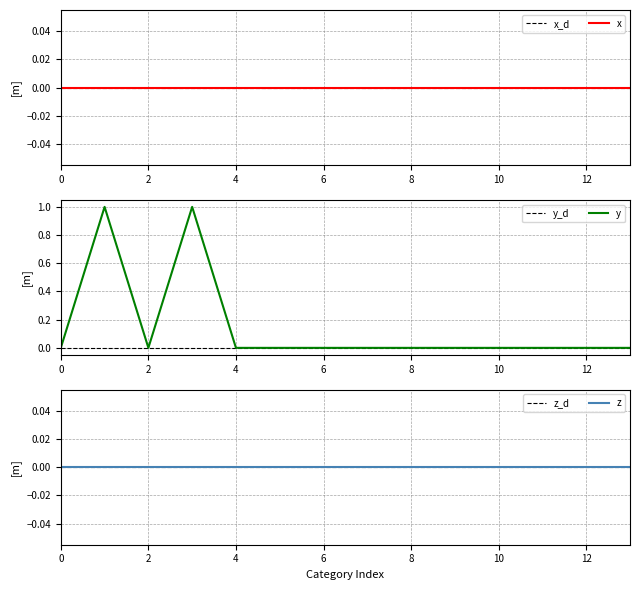

Does the chart have visible grid lines?

Yes